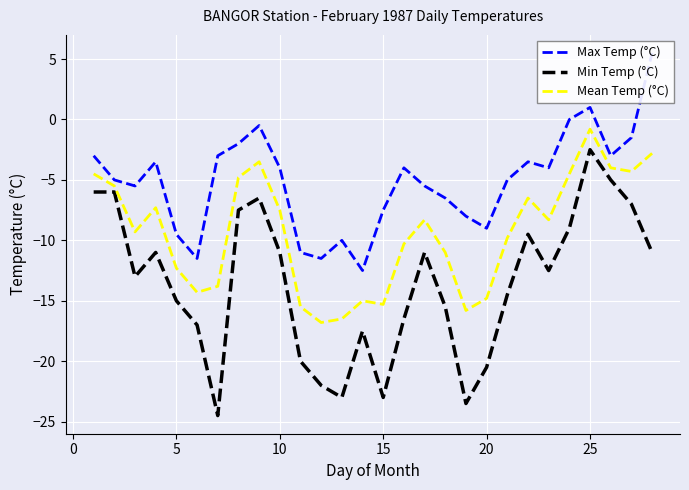

What is the difference between the second highest and minimum values in the Mean Temp (°C) series?

14.0